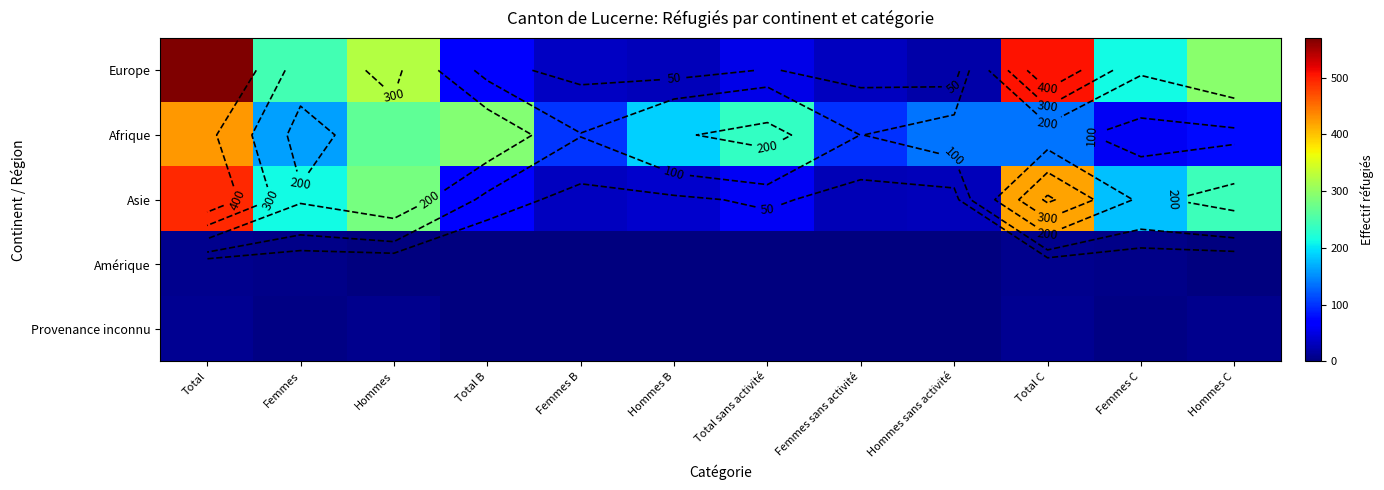

What is the difference between the highest and lowest values at Total?

562